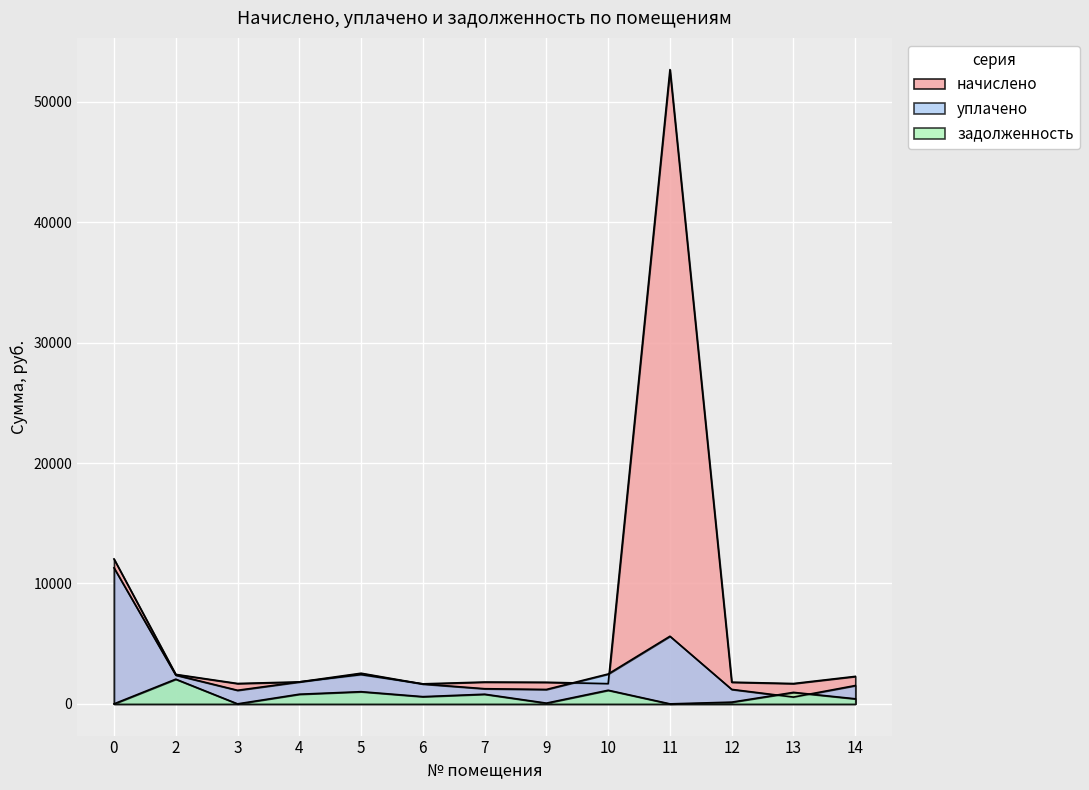

Which series has the largest total across all categories?

начислено